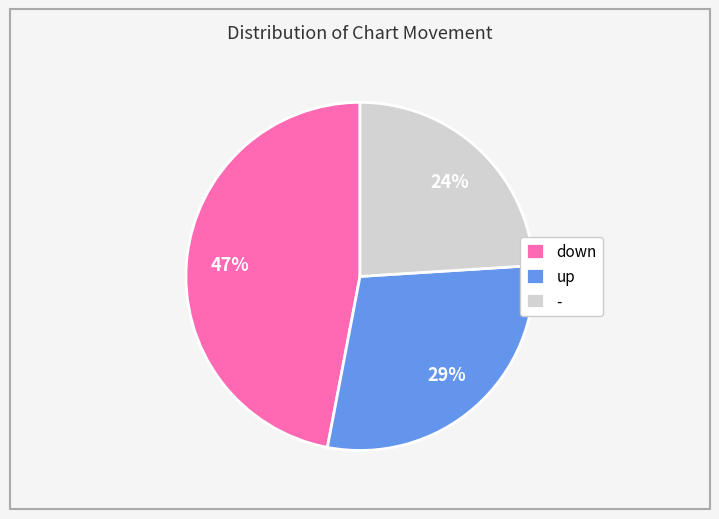

Is there any slice that represents more than half of the pie?

No